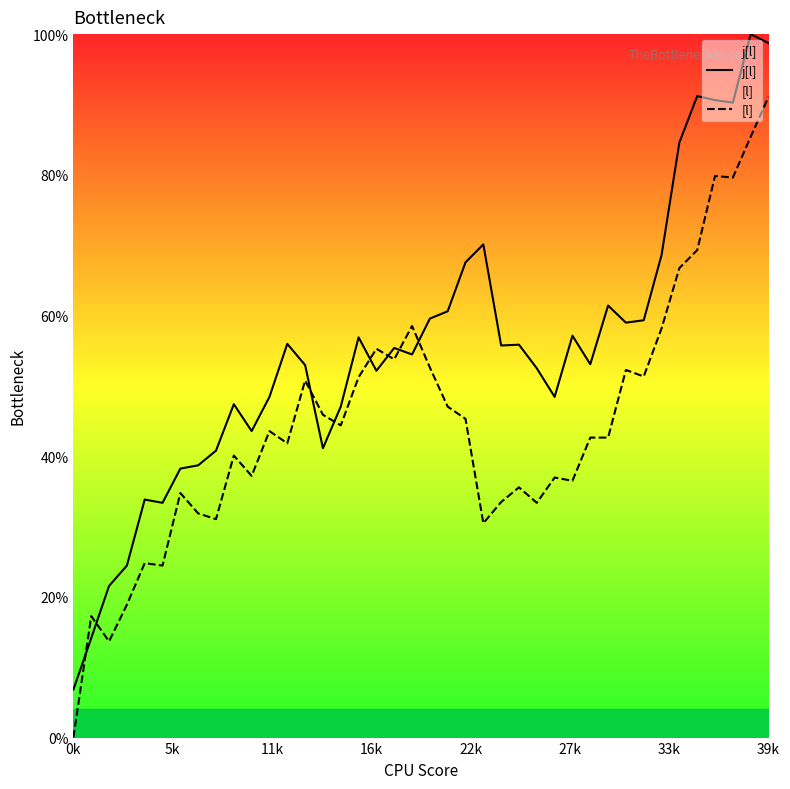

What is the total value across all series at 25?

91.4